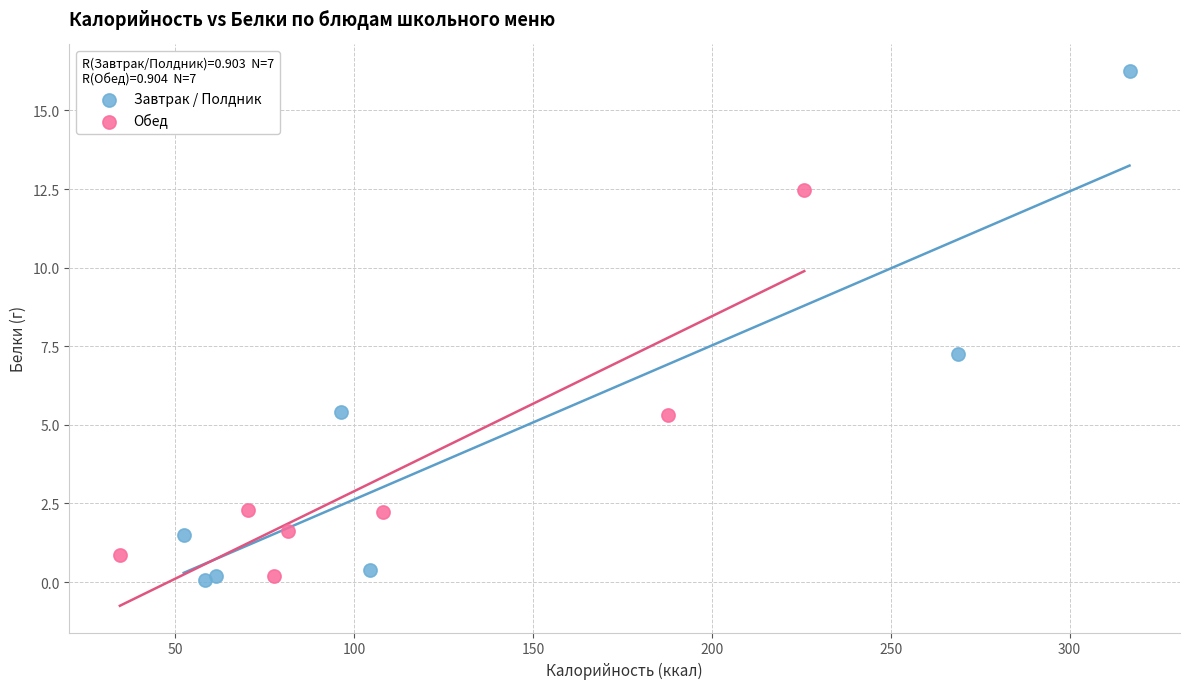

Which series contains the highest Y value?

Завтрак / Полдник